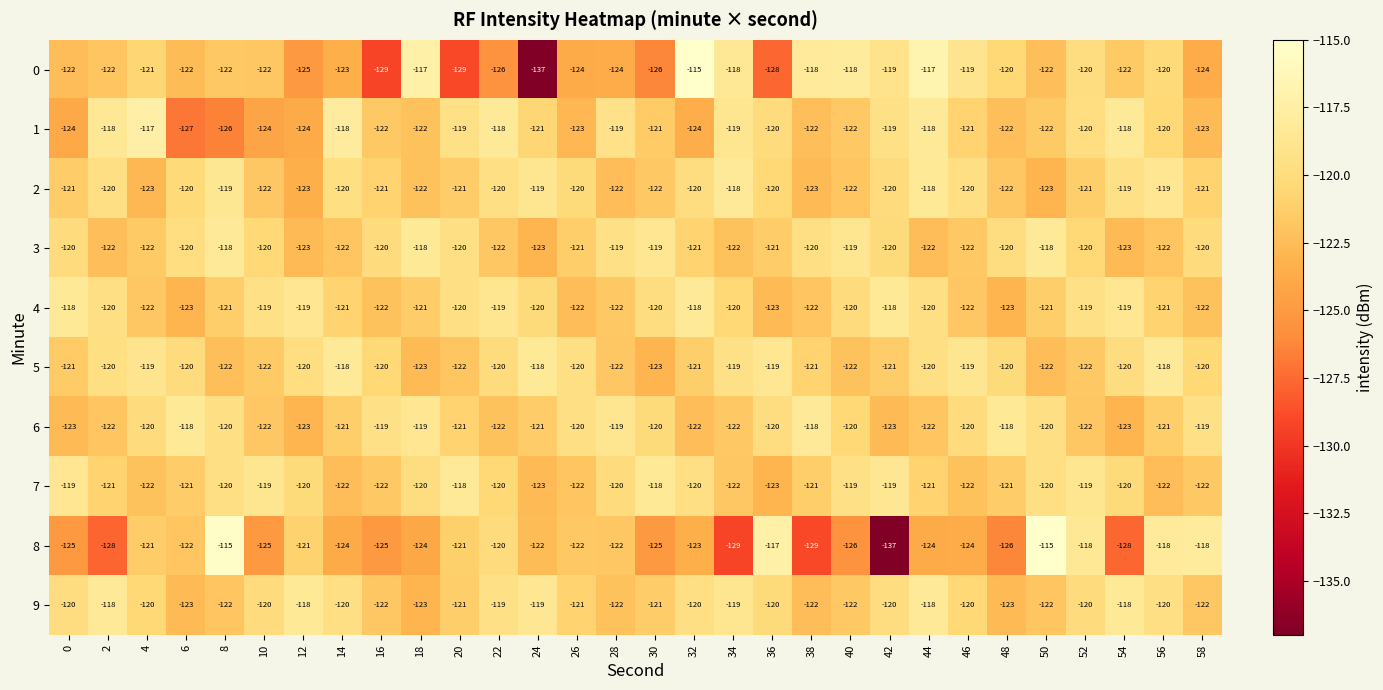

What is the difference between the highest and lowest values at 26?

4